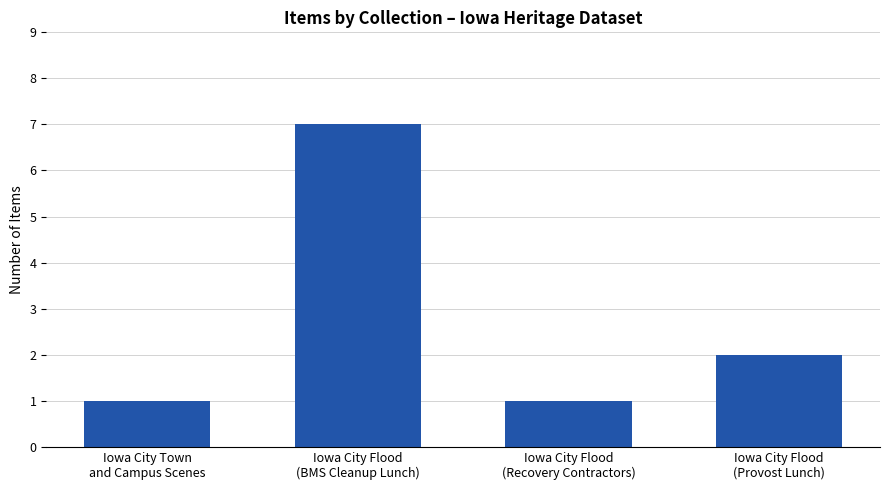

What position from the left is Iowa City Flood
(Recovery Contractors)?

3